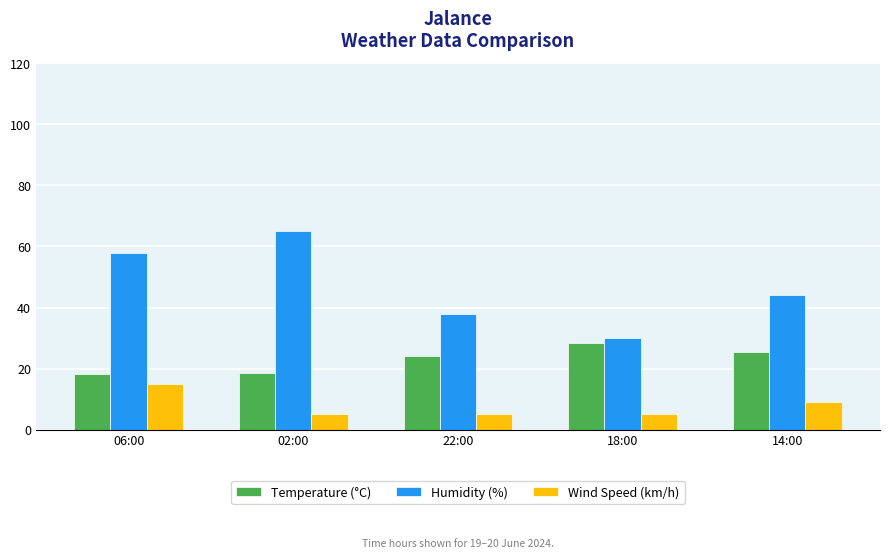

At which category does the chart reach its peak across all series?

02:00